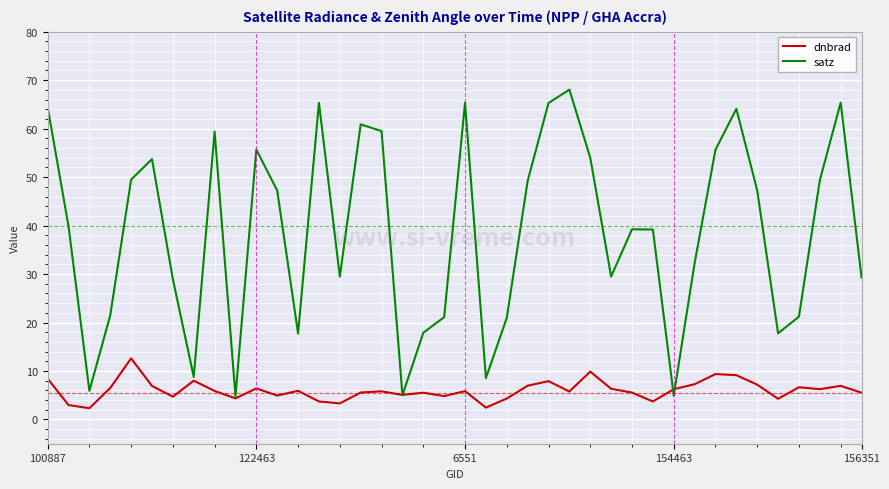

Which series has the widest spread of values?

satz